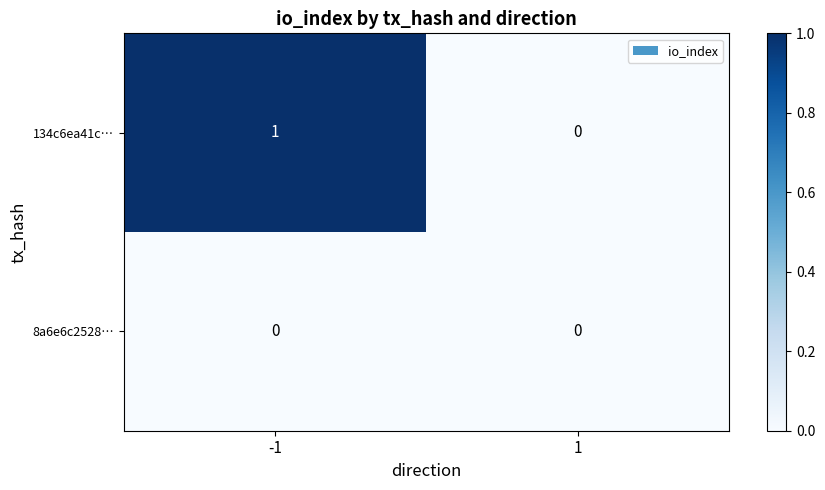

The value of 8a6e6c2528… at -1 is 0. True or false?

True